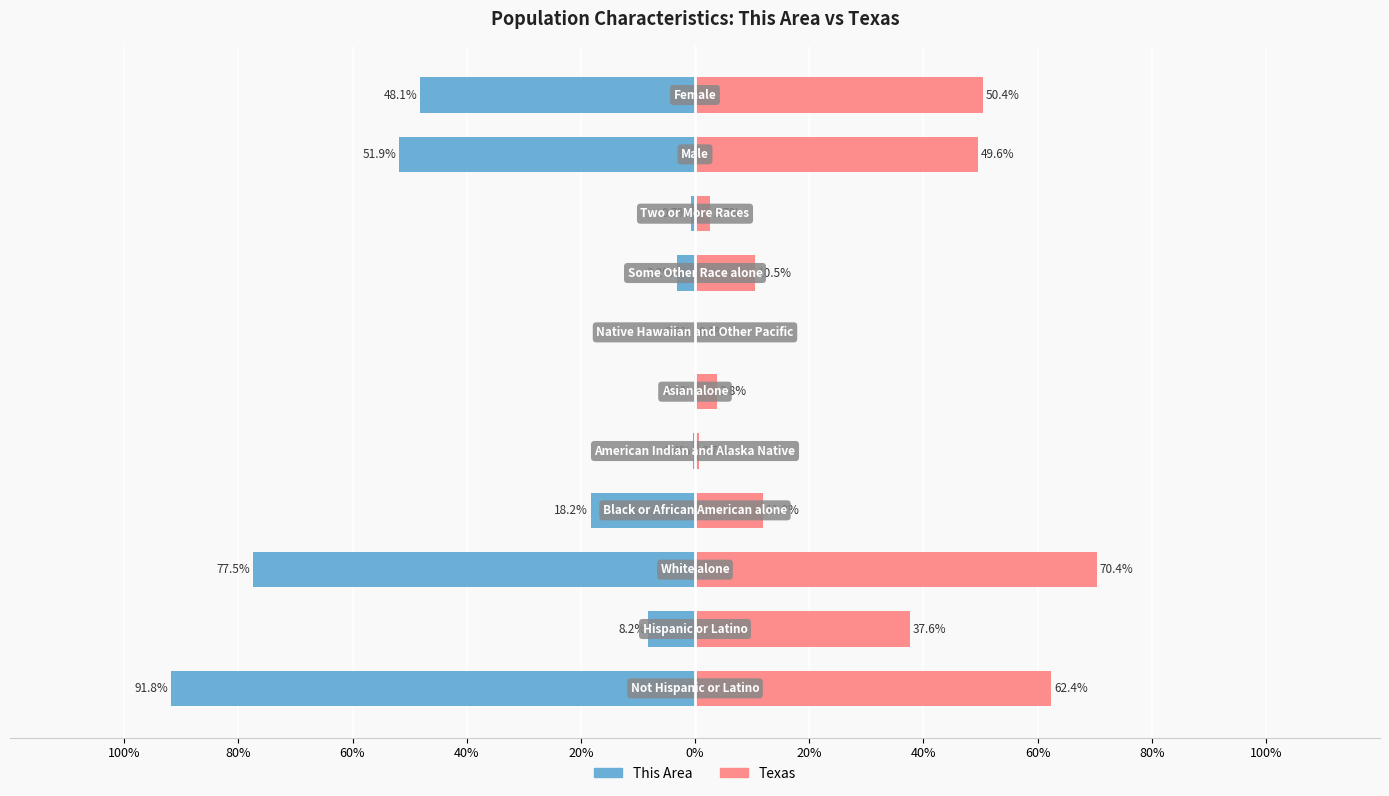

Reading left to right, what are all the values shown in this chart?

This Area: 100%=-91.8	80%=-8.2	60%=-77.5	40%=-18.2	20%=-0.4	0%=-0.1	20%=0.0	40%=-3.2	60%=-0.7	80%=-51.9	100%=-48.1
Texas: 100%=62.4	80%=37.6	60%=70.4	40%=11.8	20%=0.7	0%=3.8	20%=0.1	40%=10.5	60%=2.7	80%=49.6	100%=50.4